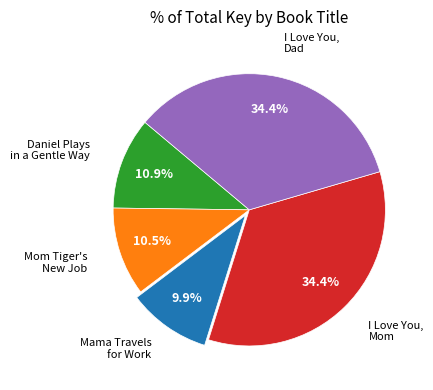

Is there any slice that represents more than half of the pie?

No